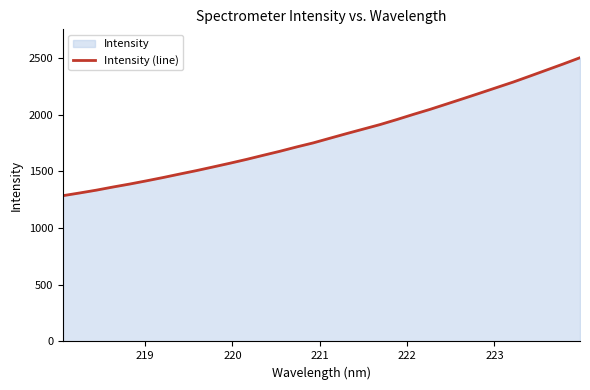

What is the difference between the maximum and minimum values?

1217.3